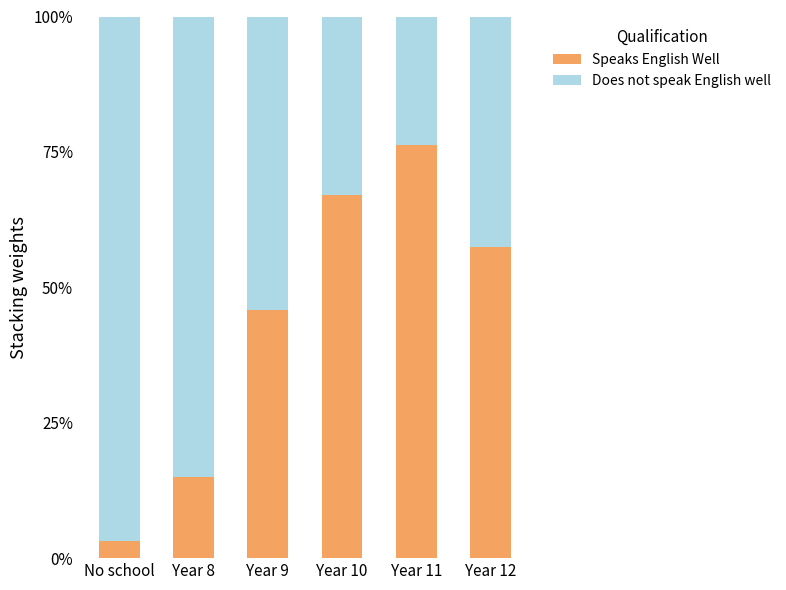

What are all the series names shown in the legend?

Speaks English Well, Does not speak English well